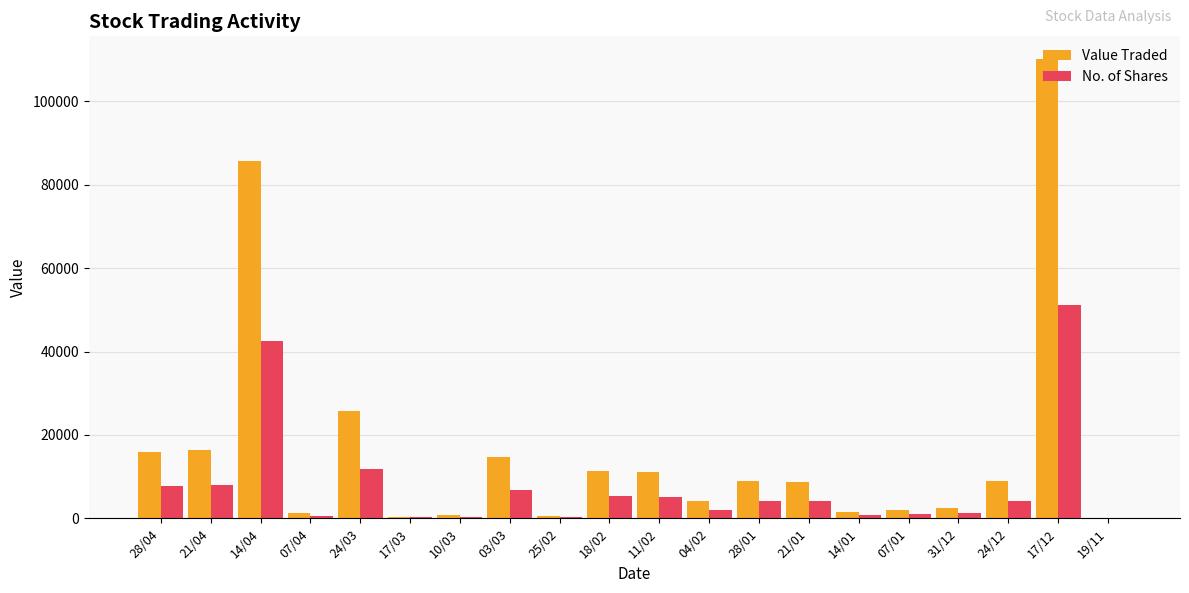

Which series has the largest total across all categories?

Value Traded